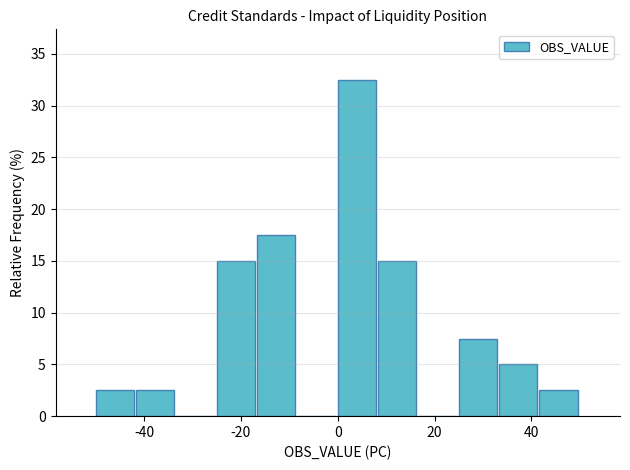

Which range on the x-axis has the tallest bar?

0 to 8